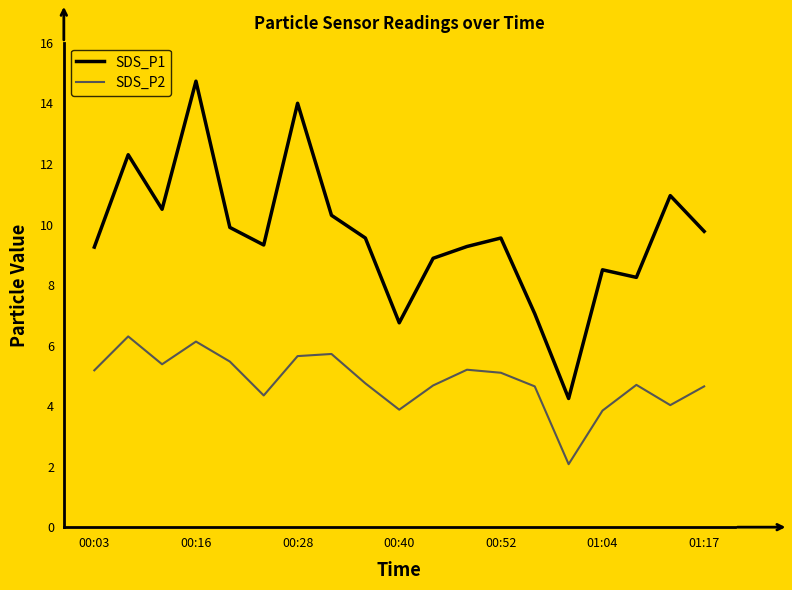

What is the smallest value displayed?

2.1